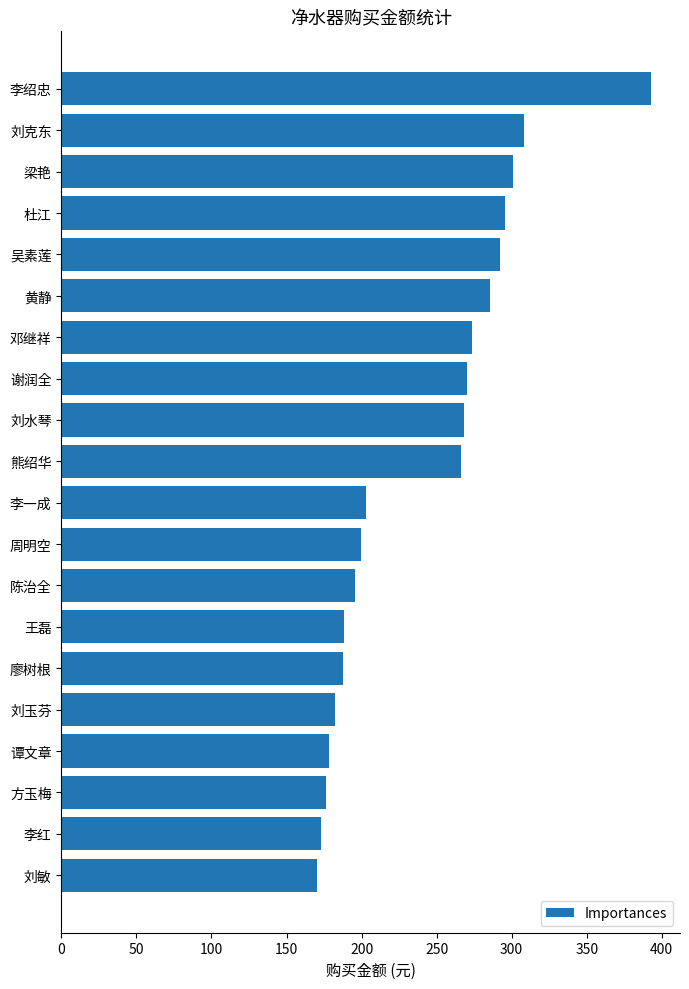

How many data points are less than 266?

10